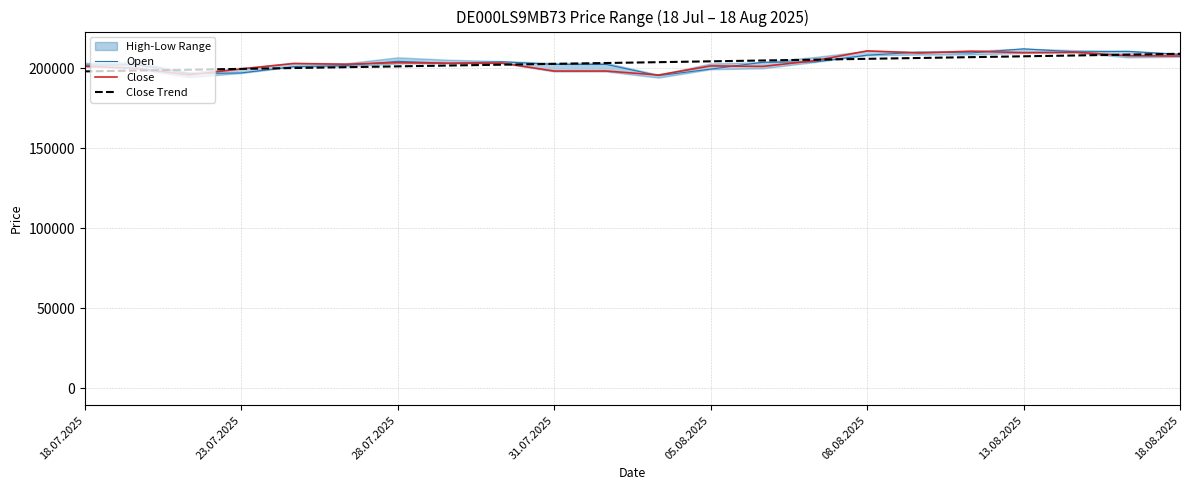

What is the label of the 22nd point from the right?

18.07.2025